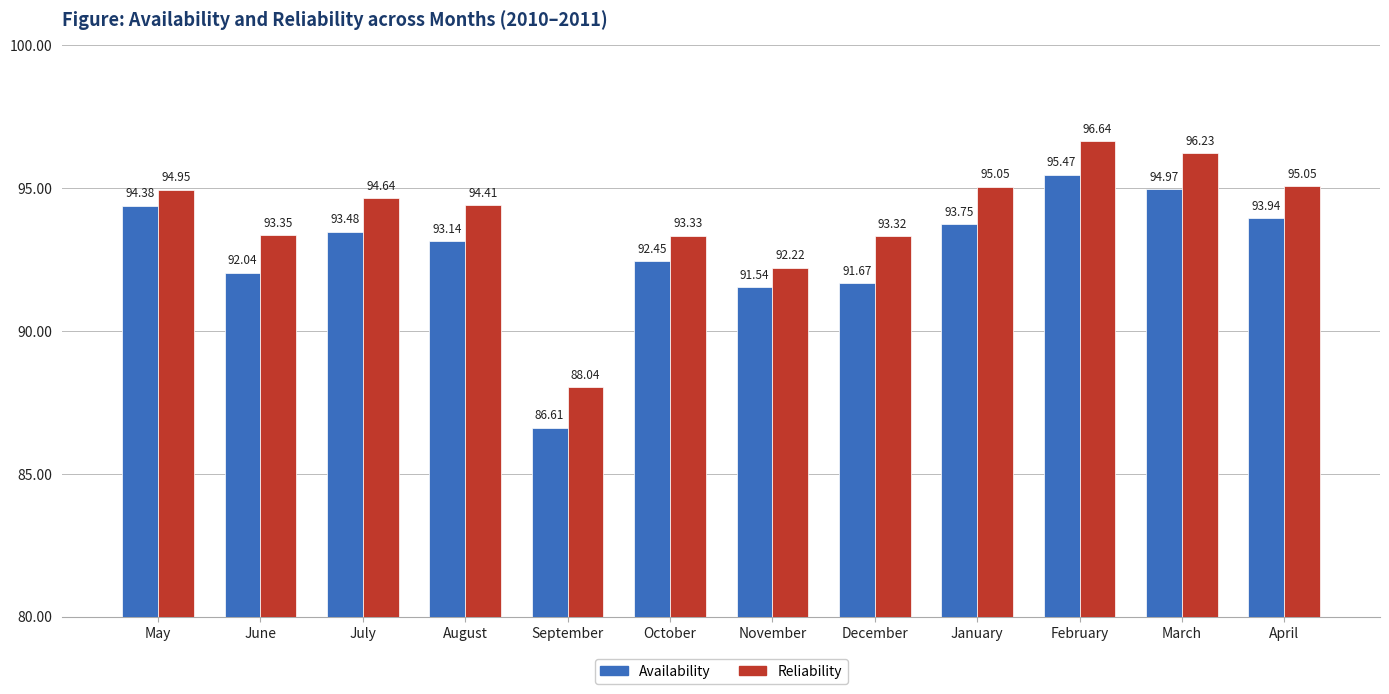

At which label is Reliability closest to 92?

November